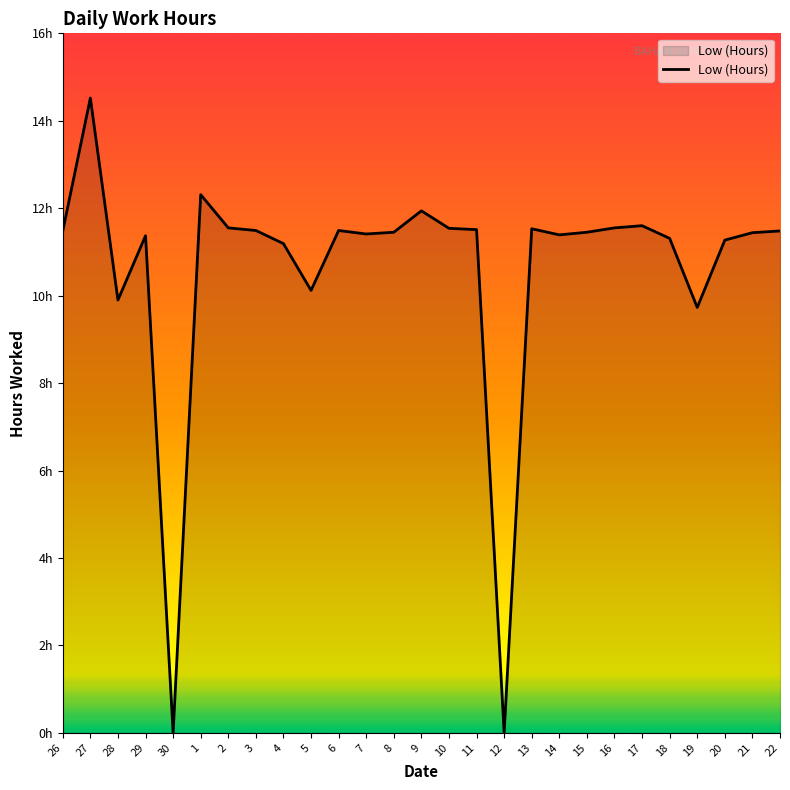

What is the sum of all values?

286.0